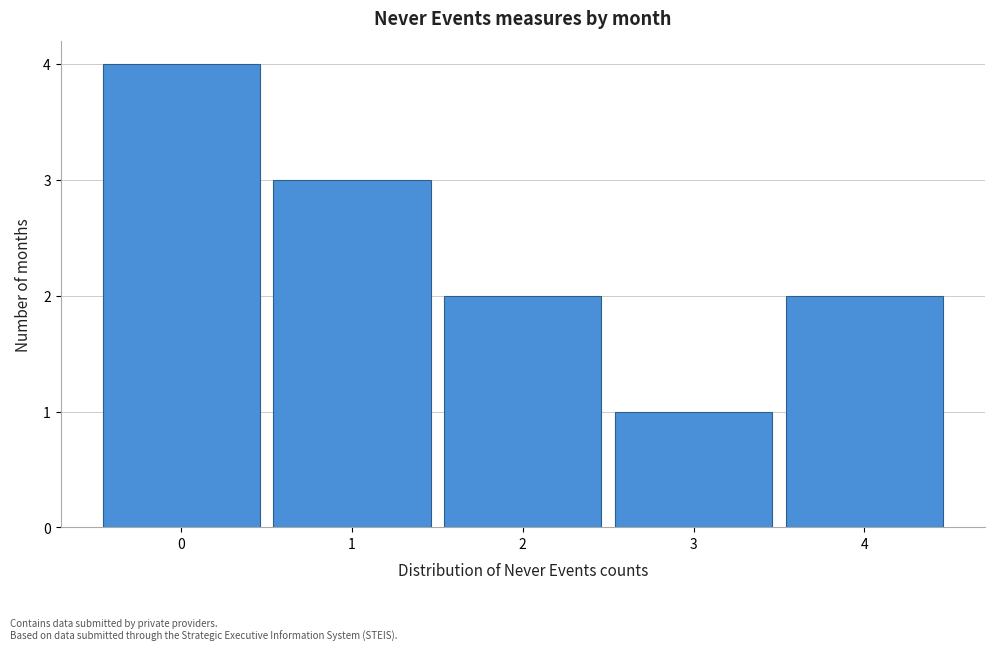

Reading left to right, transcribe this chart: for each bar, give the range it covers on the x-axis and its height. The values are not printed on the chart, so give them approximately, as read against the axis.

-0.5 to 0.5: 4
0.5 to 1.5: 3
1.5 to 2.5: 2
2.5 to 3.5: 1
3.5 to 4.5: 2